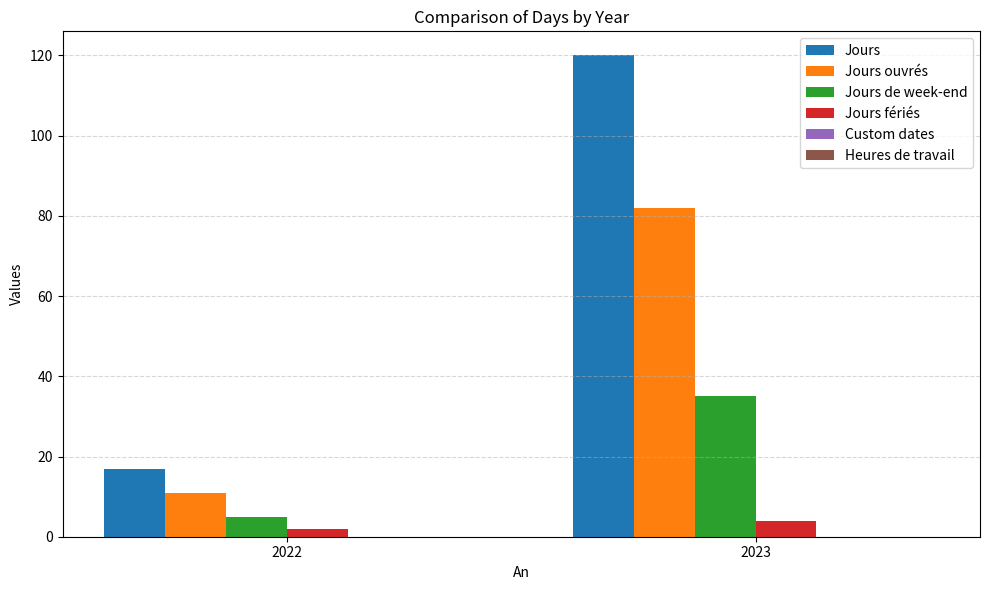

The Jours series shows 120 at 2023. True or false?

True